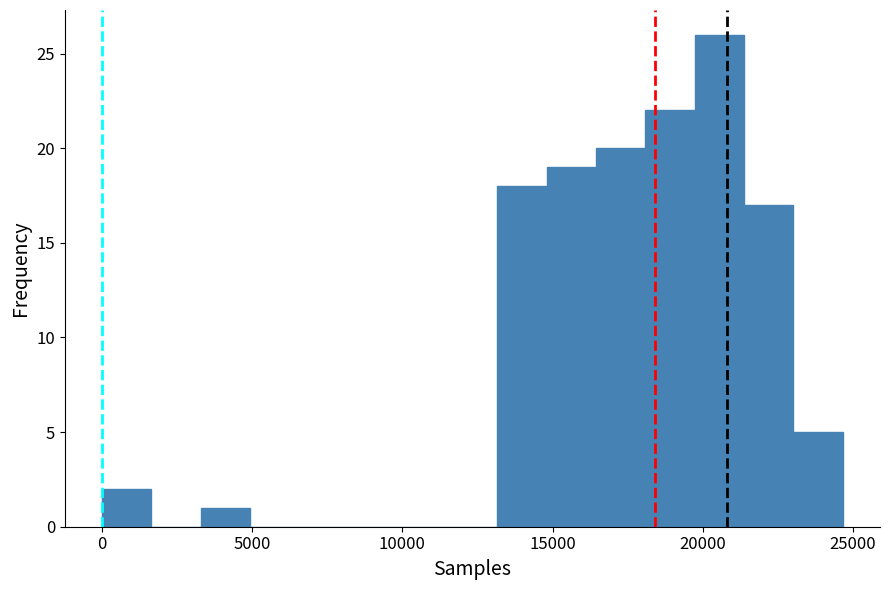

Around what value on the x-axis is the tallest bar? Give the approximate position of its centre, as read against the axis.

20500